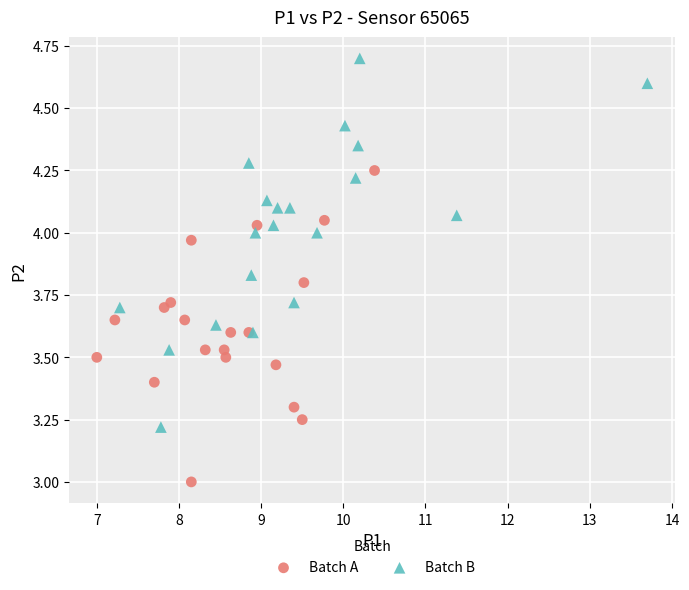

Which series contains the highest Y value?

Batch B